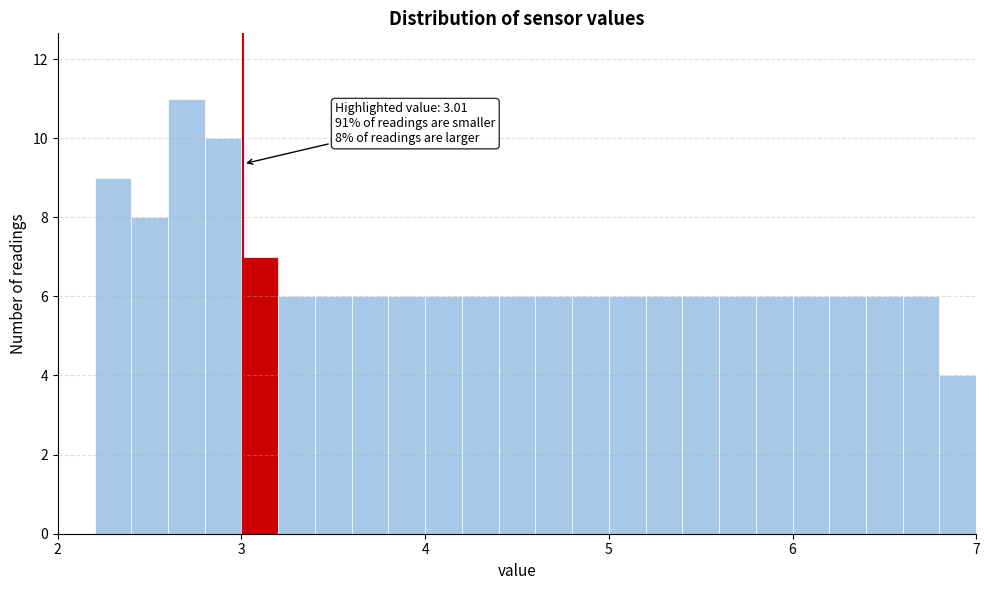

Around what value on the x-axis is the tallest bar? Give the approximate position of its centre, as read against the axis.

2.7